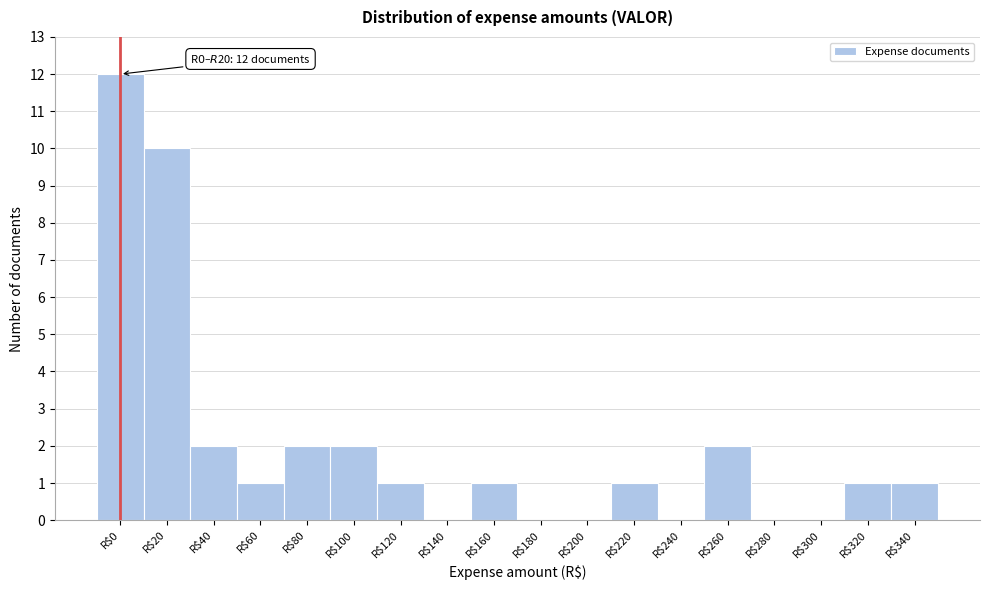

The value at R$160 is 1. True or false?

True